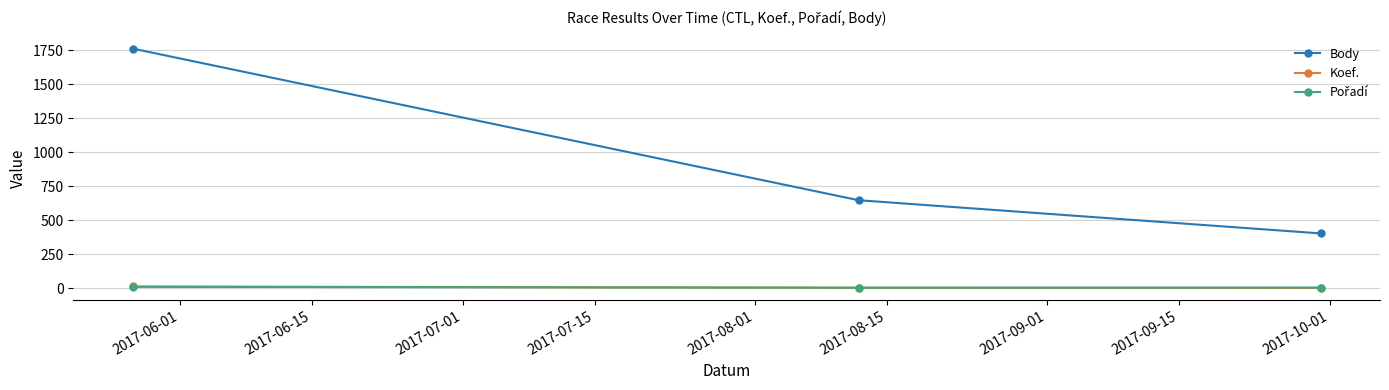

What is the minimum value for Body?

402